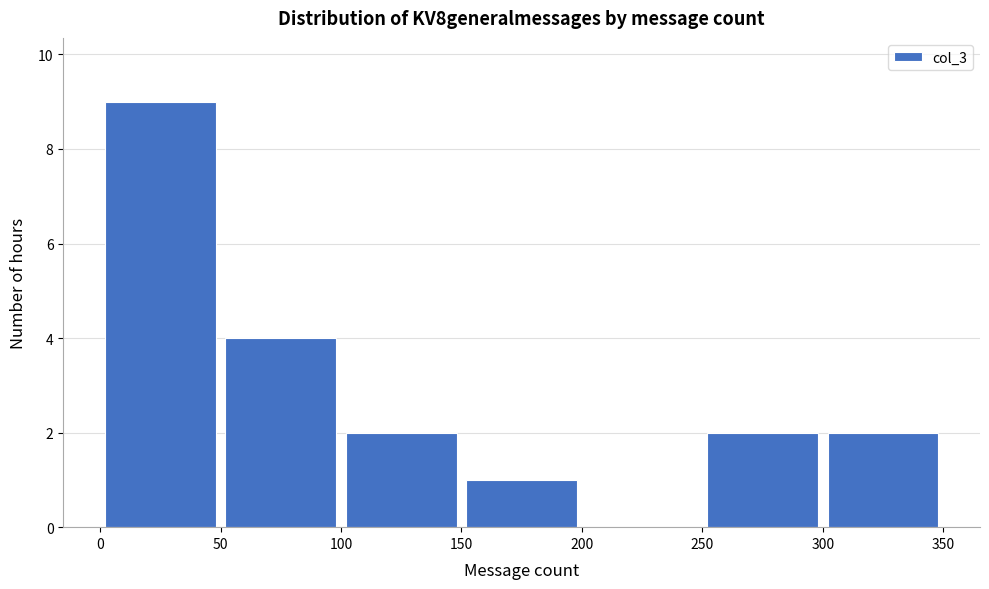

Which range on the x-axis has the tallest bar?

0 to 50